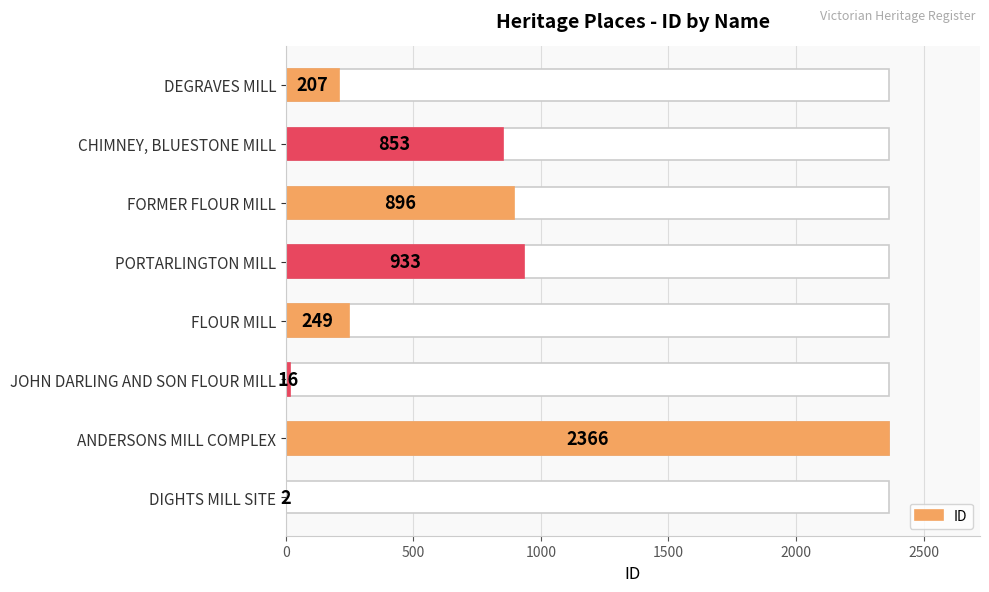

Count the number of values greater than 853.

3